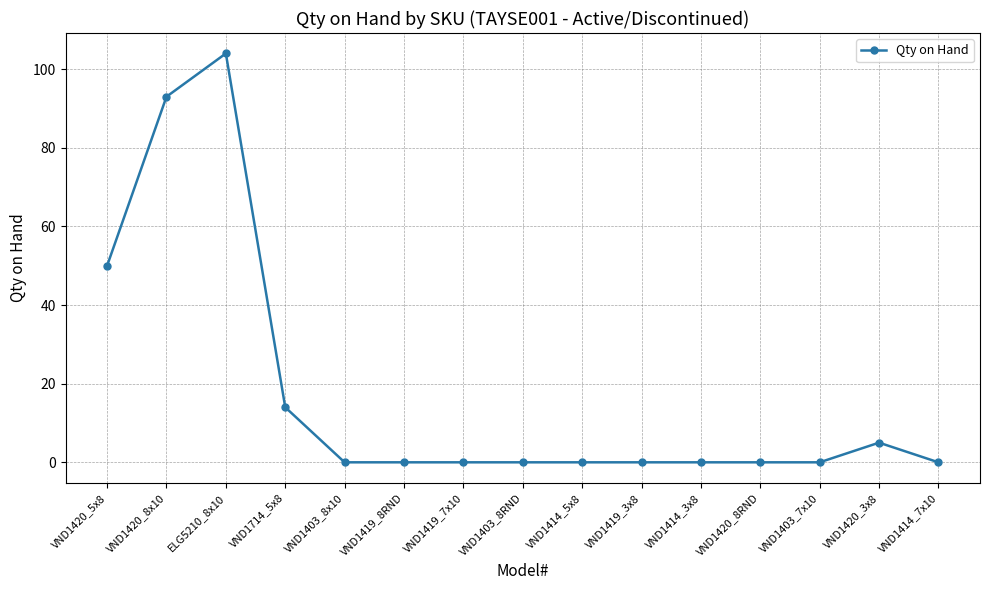

What position from the left is VND1420_3x8?

14